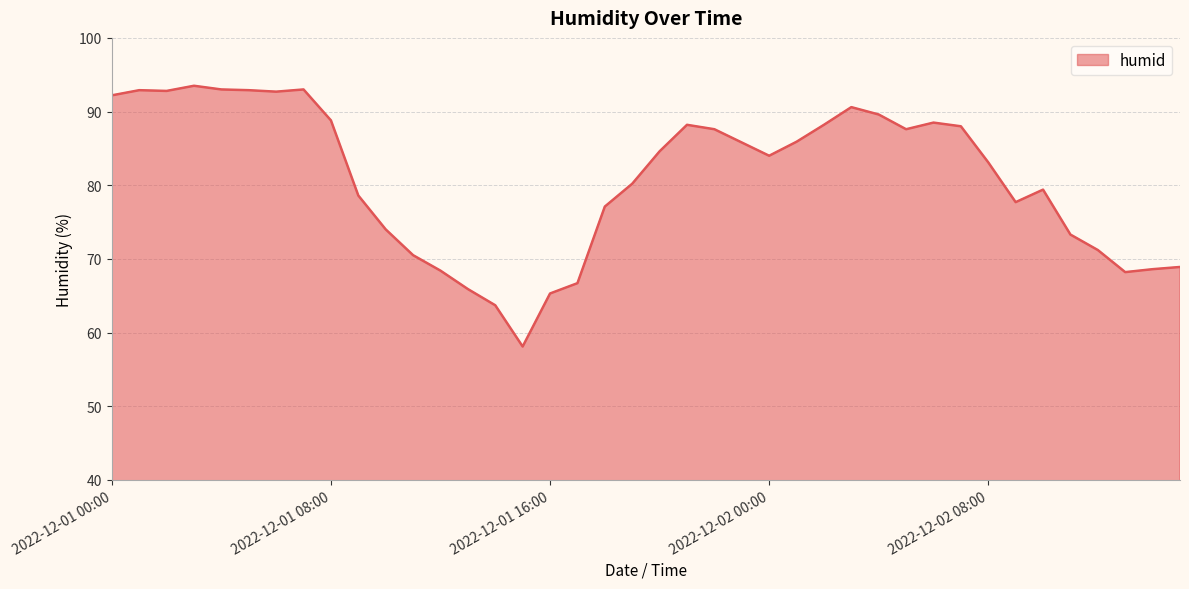

What is the greatest value displayed?

93.5